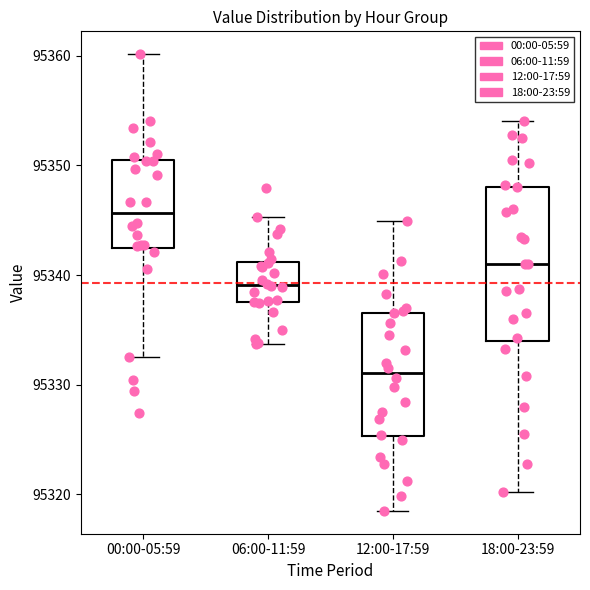

Reading left to right, transcribe this box plot: for each box, give where its median line is, the range the box spans, and where its two whiskers end, as read against the y-axis. The values are not printed on the chart, so give them approximately, as read against the axis.

00:00-05:59: median 95346, box 95342 to 95350, whiskers 95333 to 95360
06:00-11:59: median 95339, box 95338 to 95341, whiskers 95334 to 95345
12:00-17:59: median 95331, box 95325 to 95337, whiskers 95319 to 95345
18:00-23:59: median 95341, box 95334 to 95348, whiskers 95320 to 95354